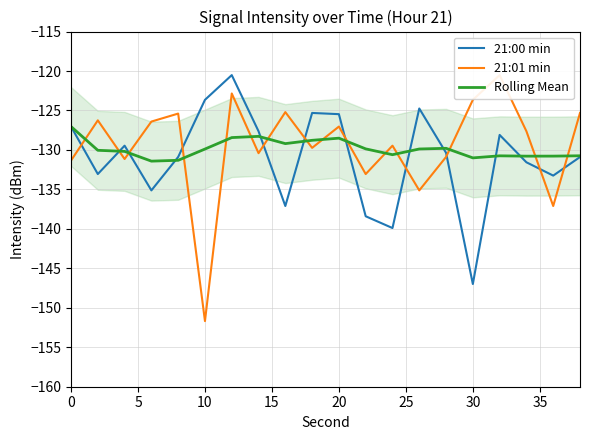

What is the maximum value for Rolling Mean?

-127.0